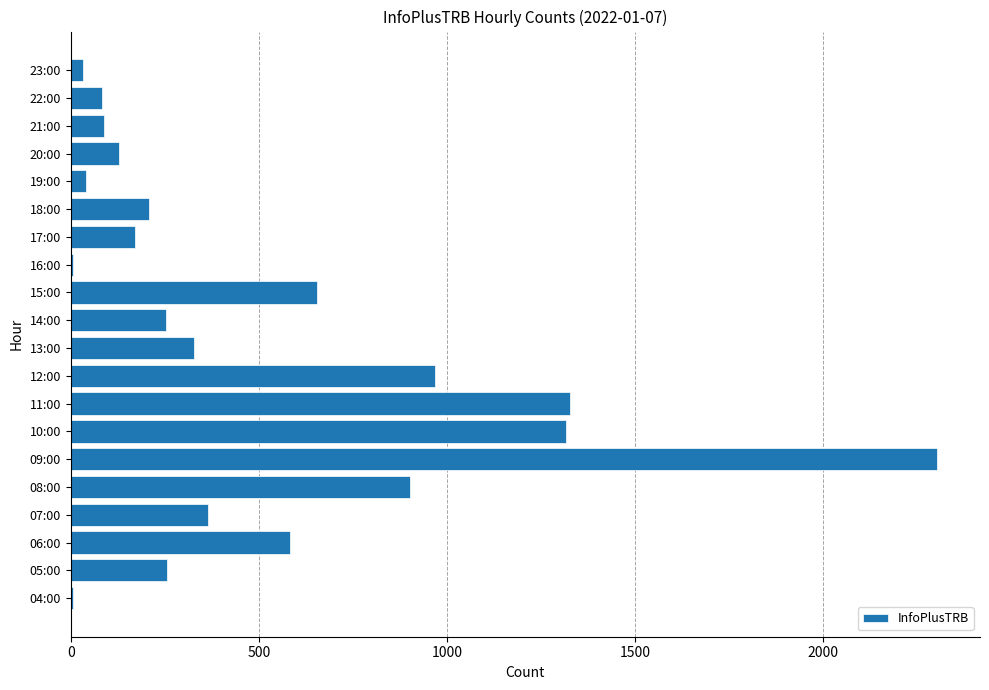

Is it true that the value at 05:00 is 399?

False